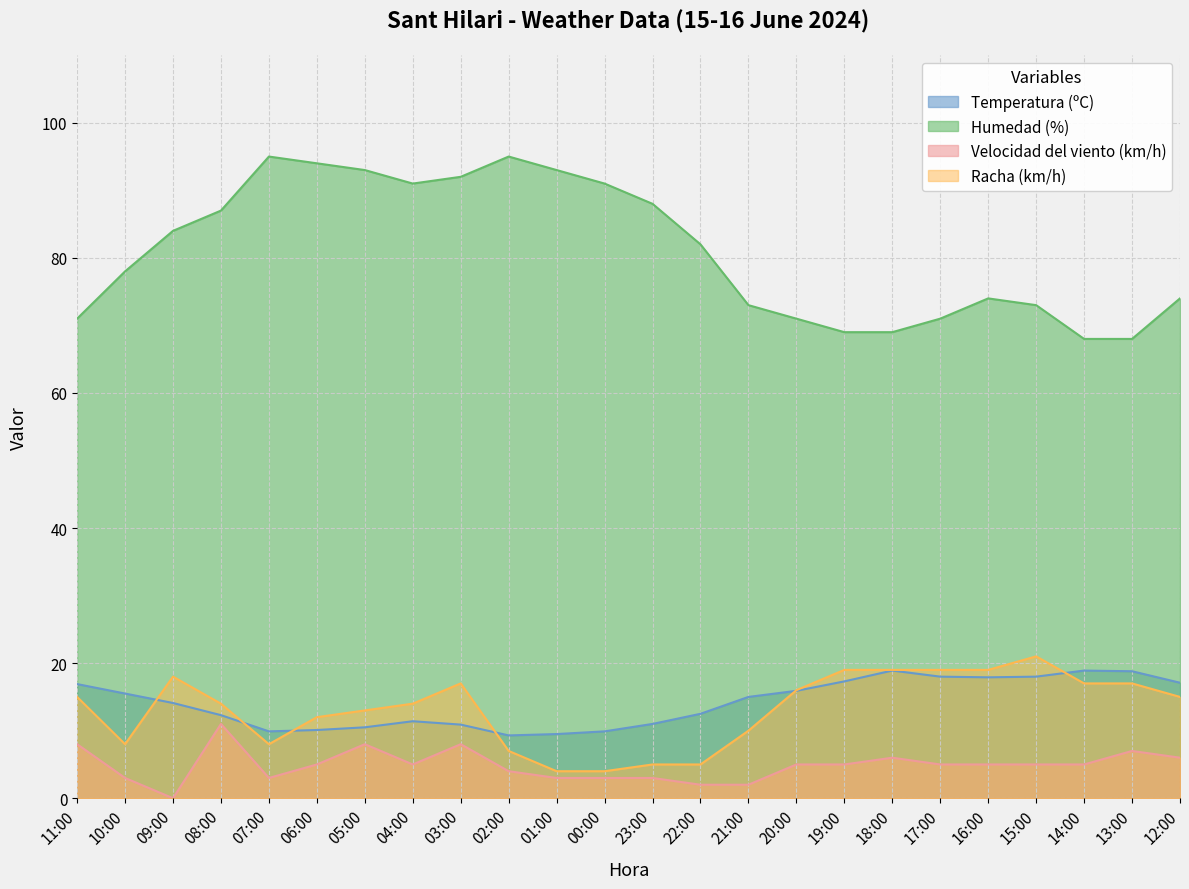

What is the average value of the Temperatura (ºC) series?

14.2